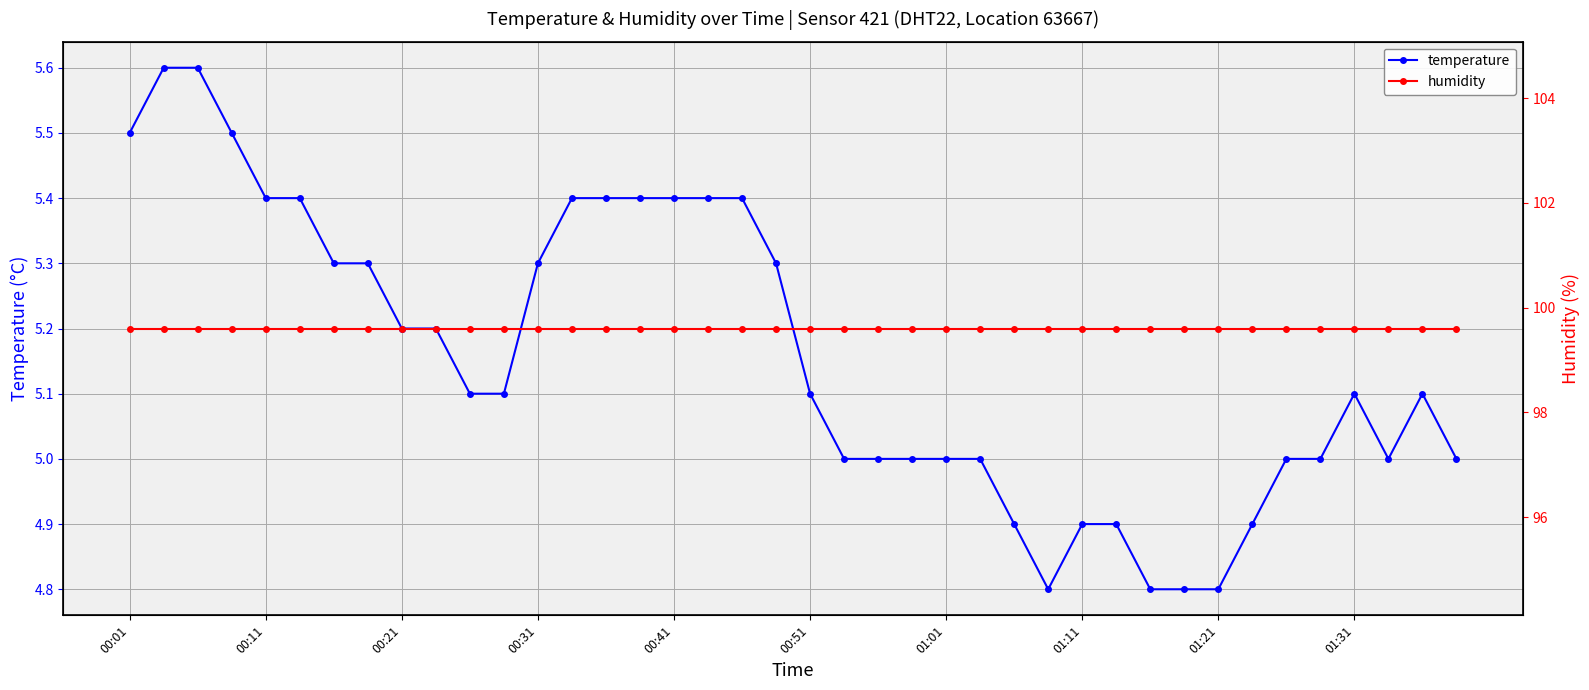

The temperature series shows 5.1 at 01:31. True or false?

True